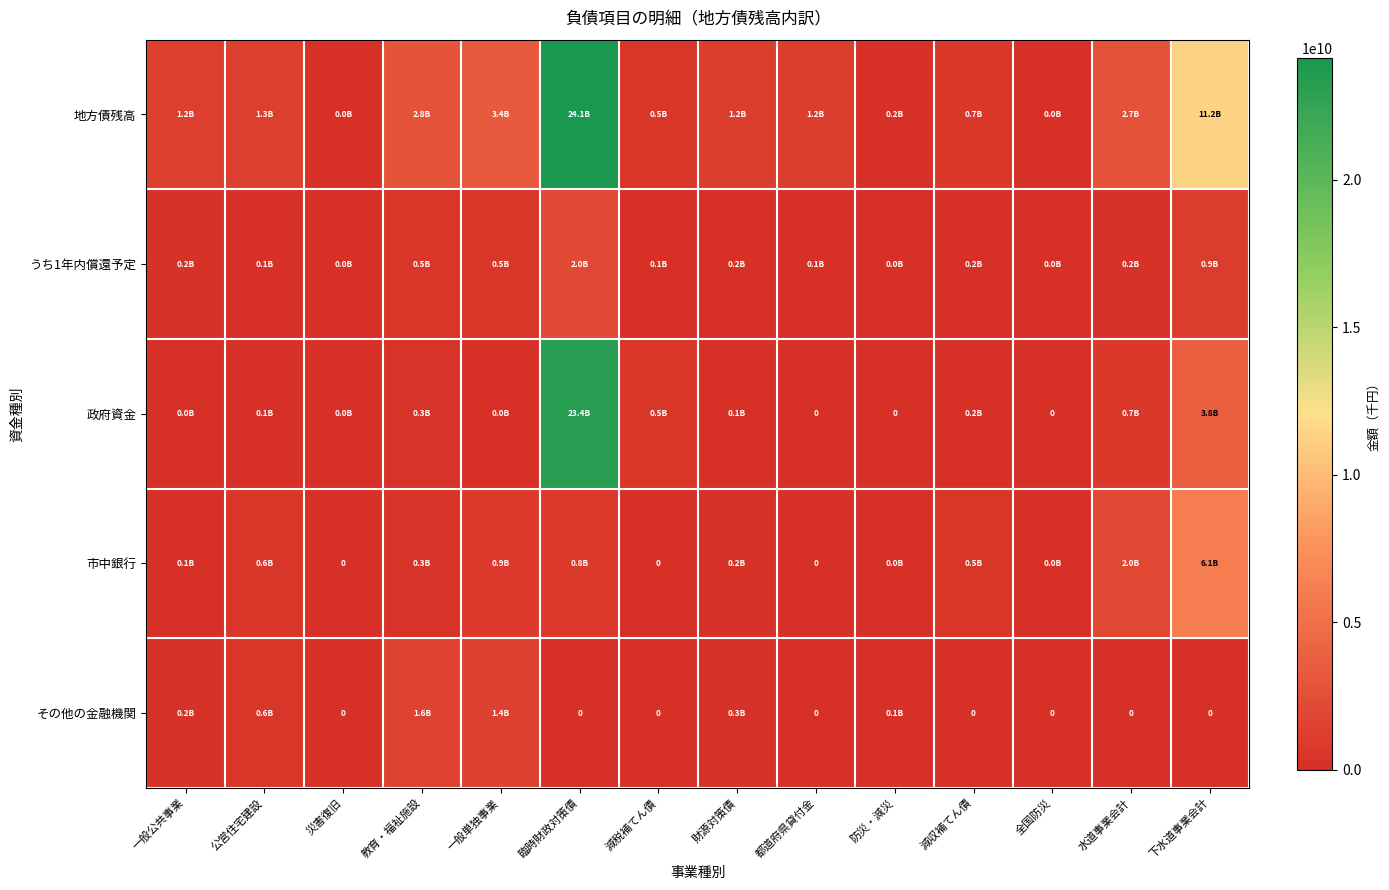

Which series changed the most between 一般公共事業 and 災害復旧?

地方債残高